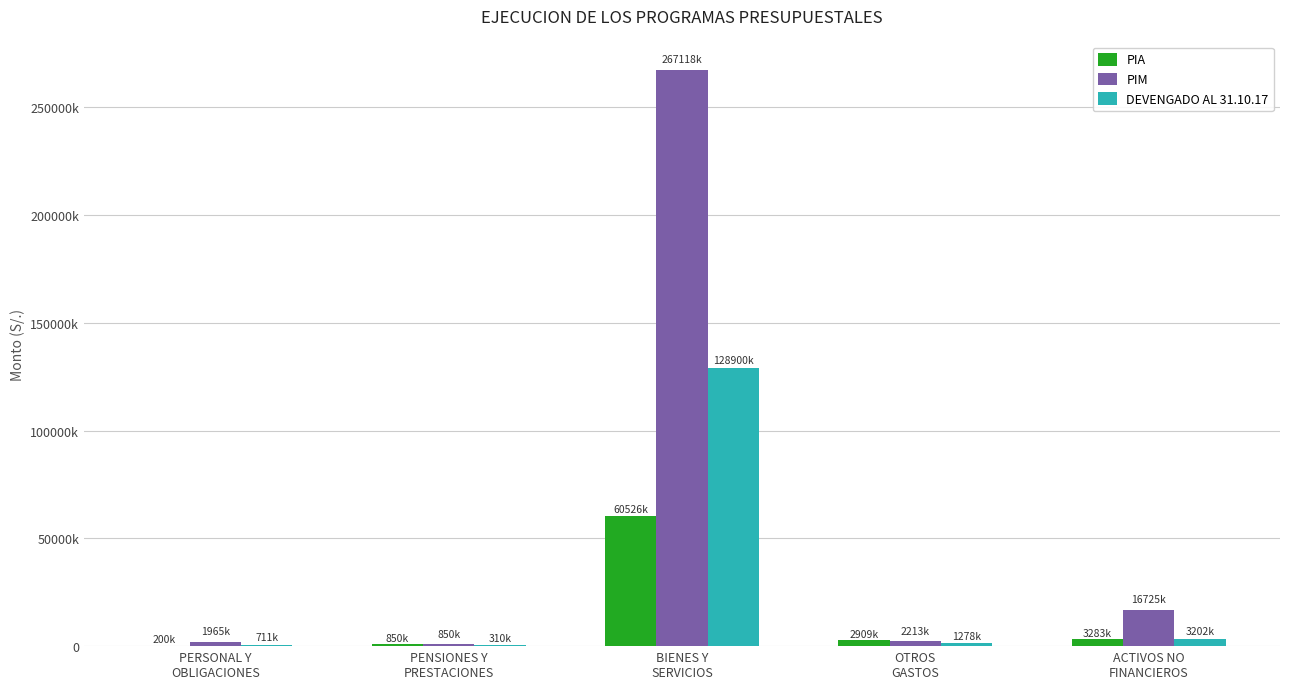

What is the smallest value displayed?

200000.0